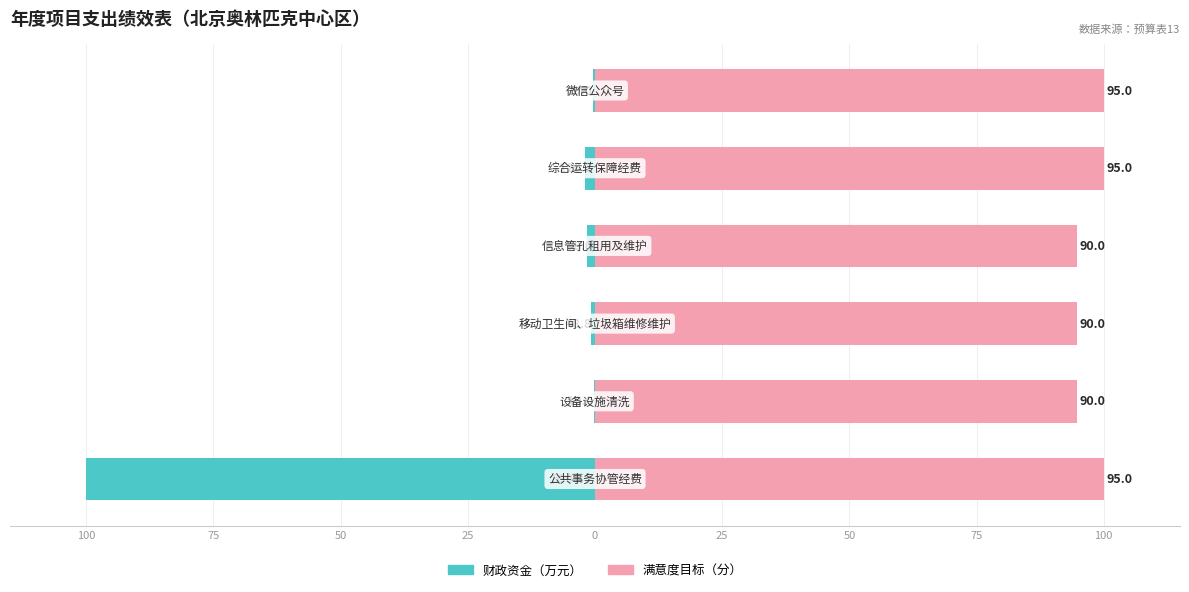

The 满意度目标（分） series shows 150.3 at 75. True or false?

False